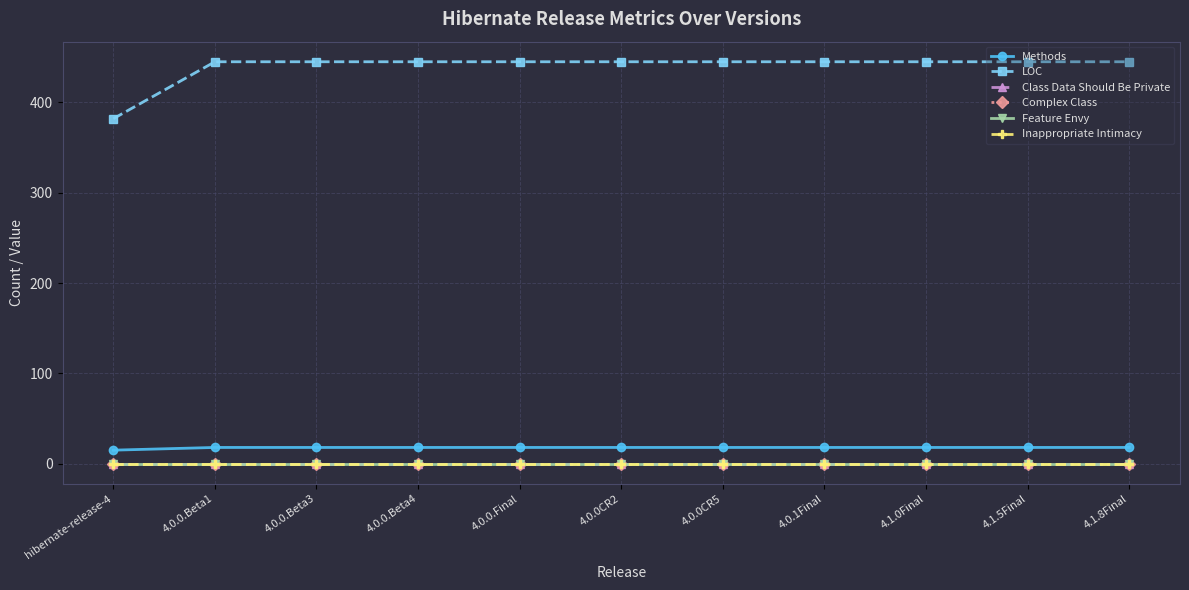

Does the chart have visible grid lines?

Yes